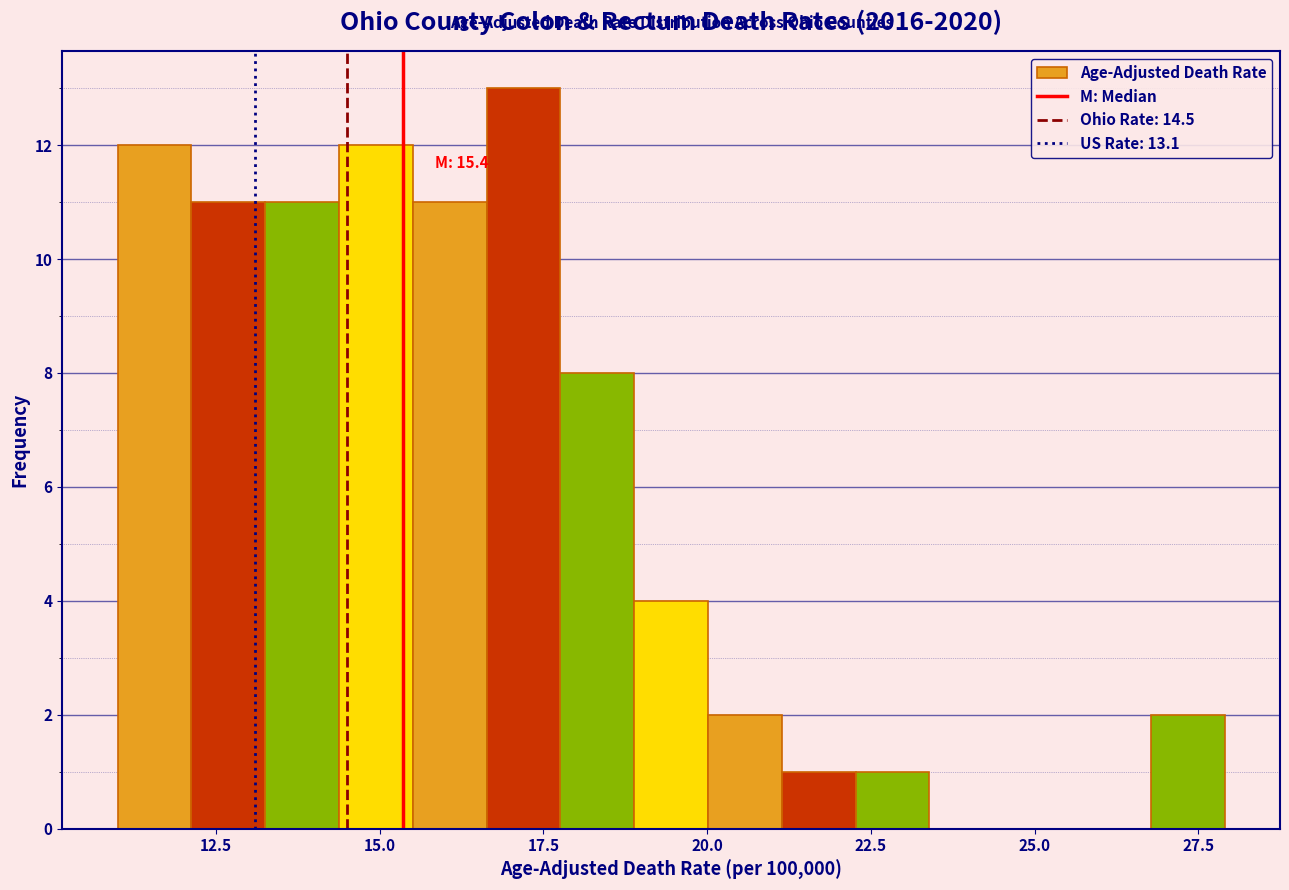

Around what value on the x-axis is the tallest bar? Give the approximate position of its centre, as read against the axis.

17.0